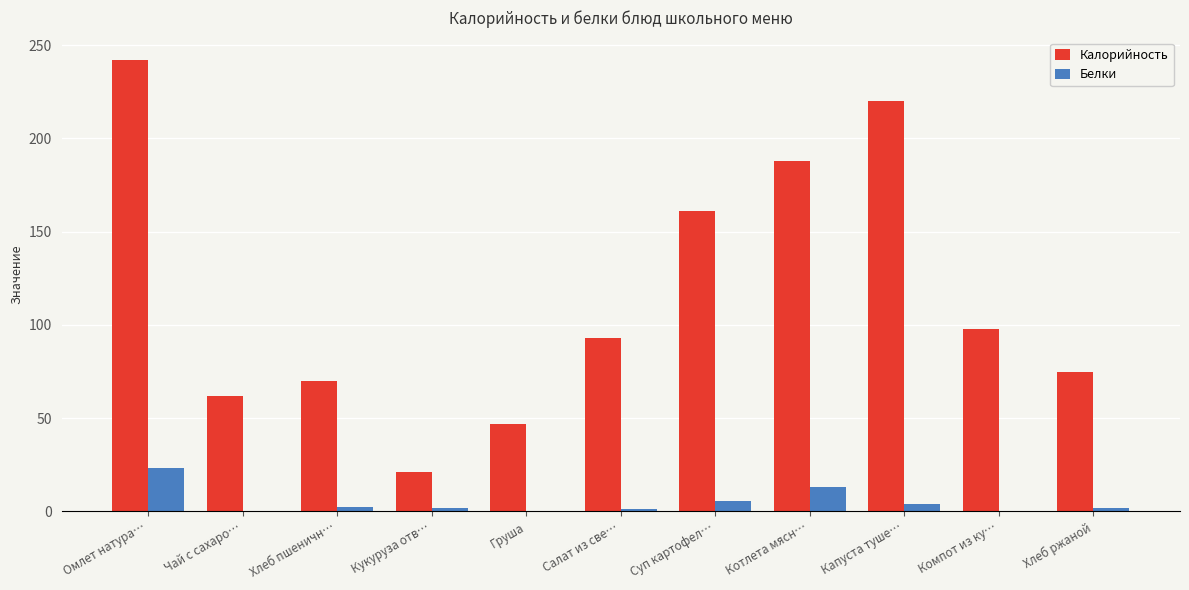

The value of Калорийность at Суп картофел… is 77.0. True or false?

False